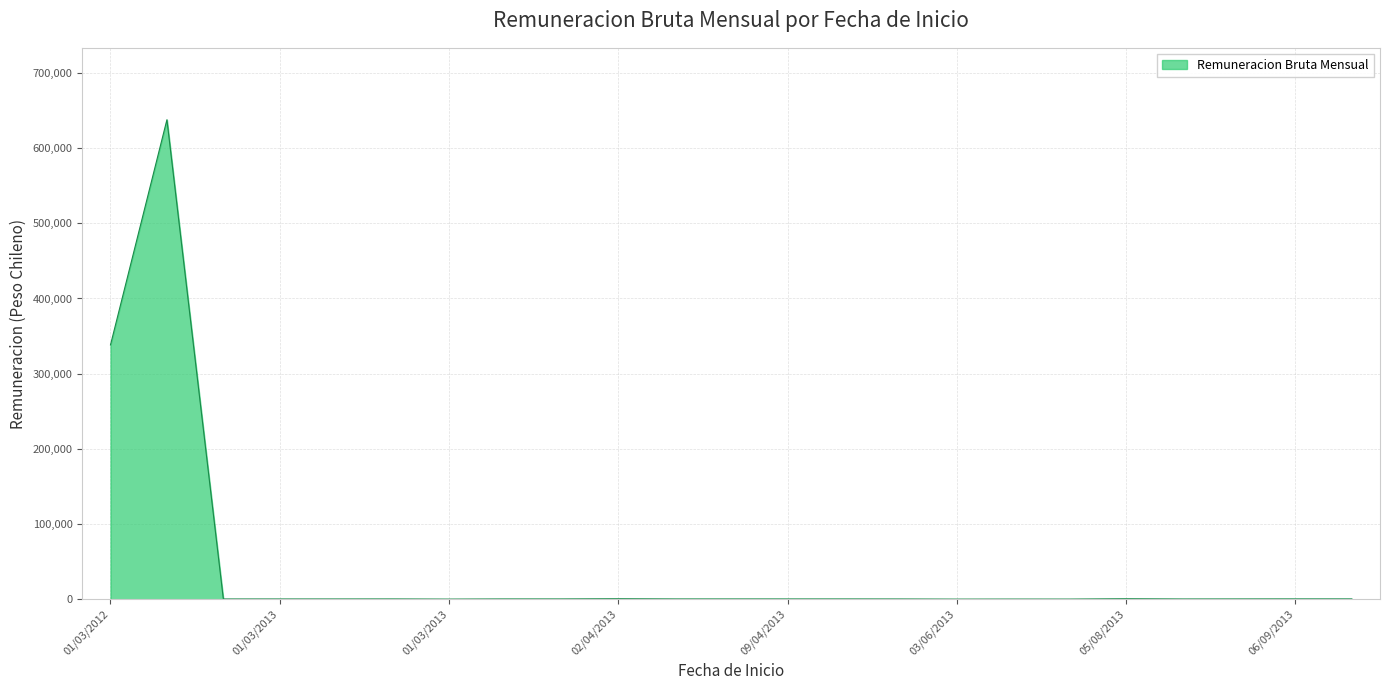

What is the maximum value shown in the chart?

637777.0